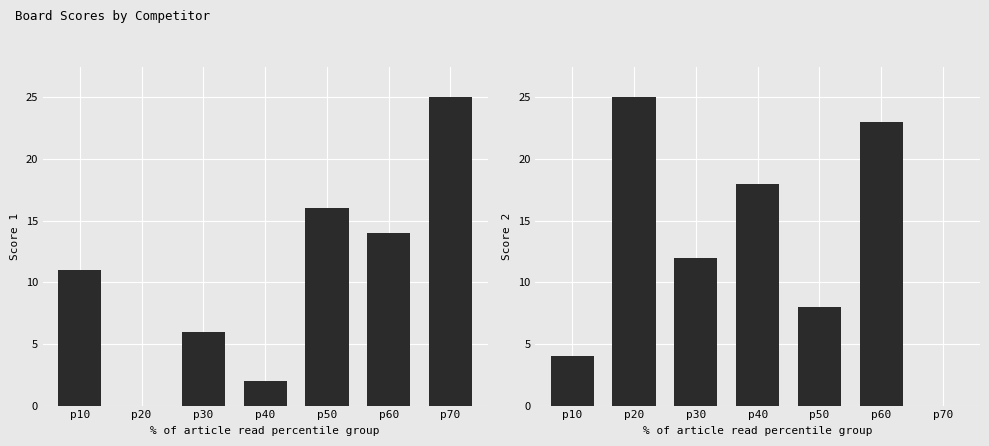

List the series in order of their peak value, highest first.

Score 1, Score 2